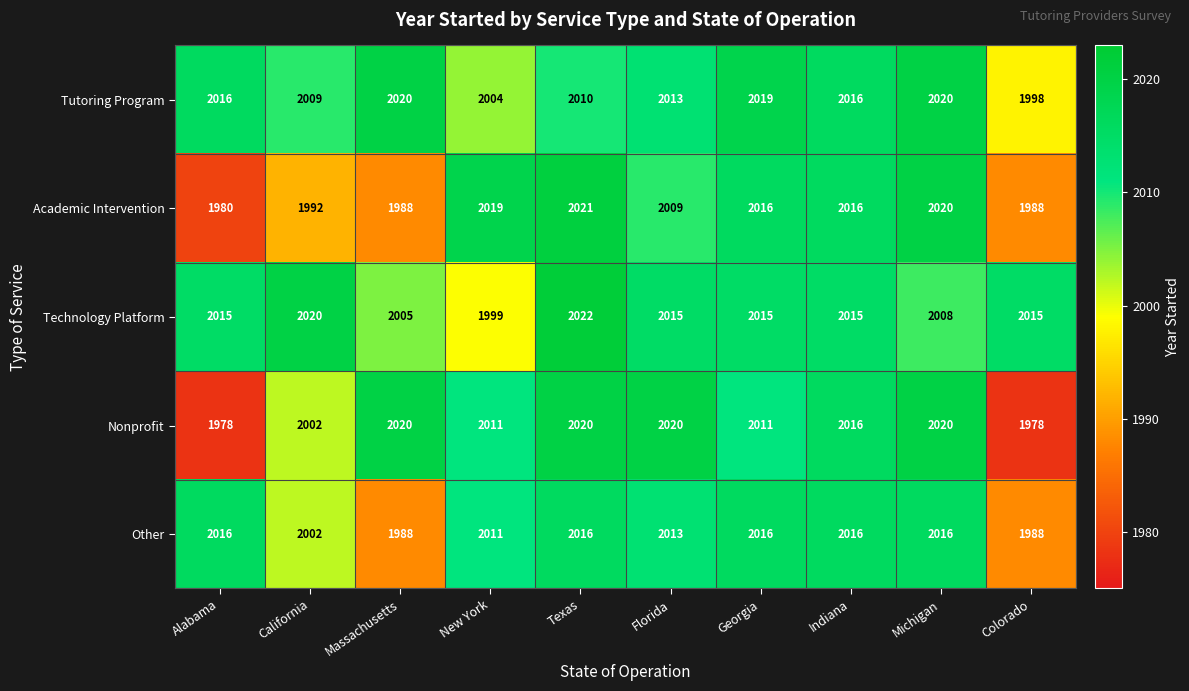

What value does the Technology Platform series have at Florida, to the nearest 5?

2015